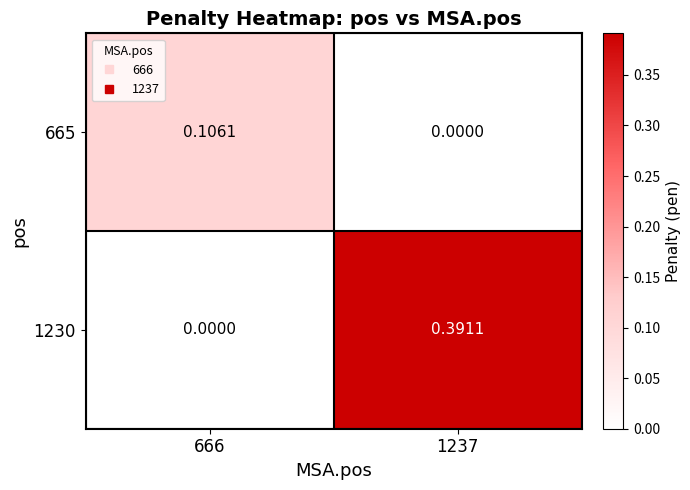

Which series has the widest spread of values?

1230